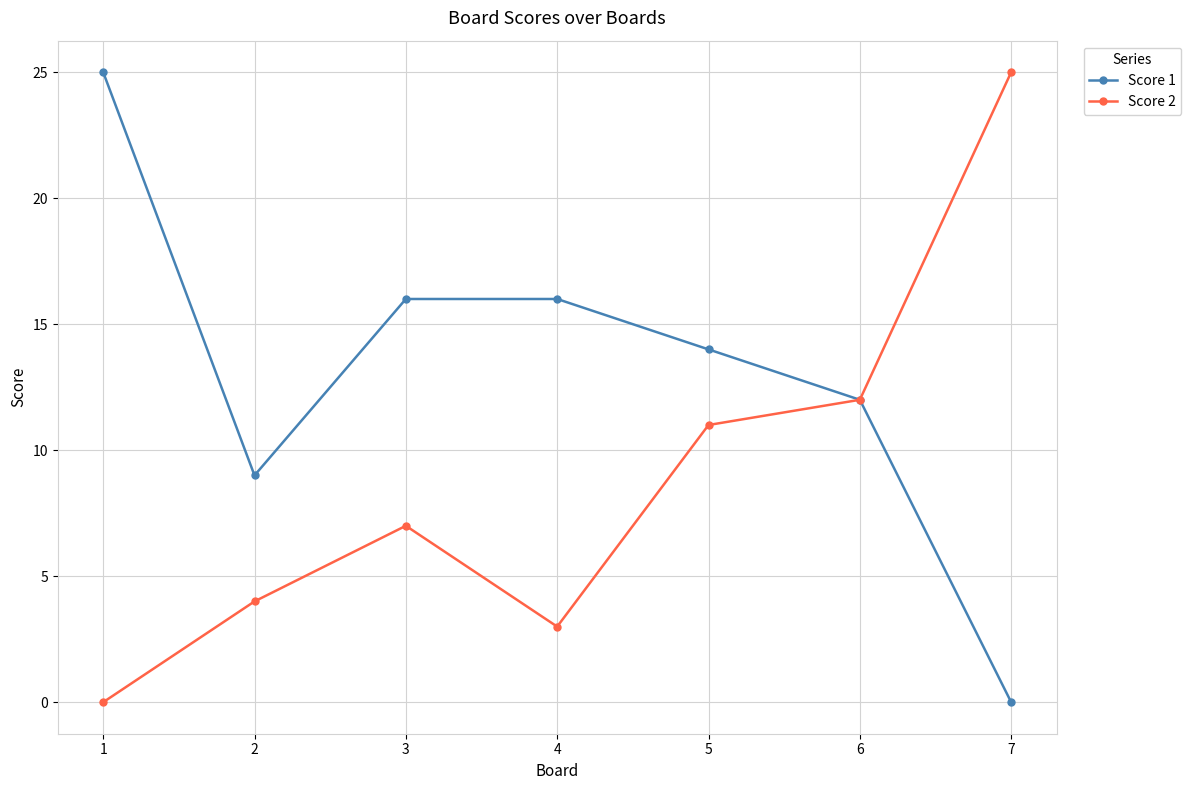

What is the value of the Score 2 point at the 6th from the left?

12